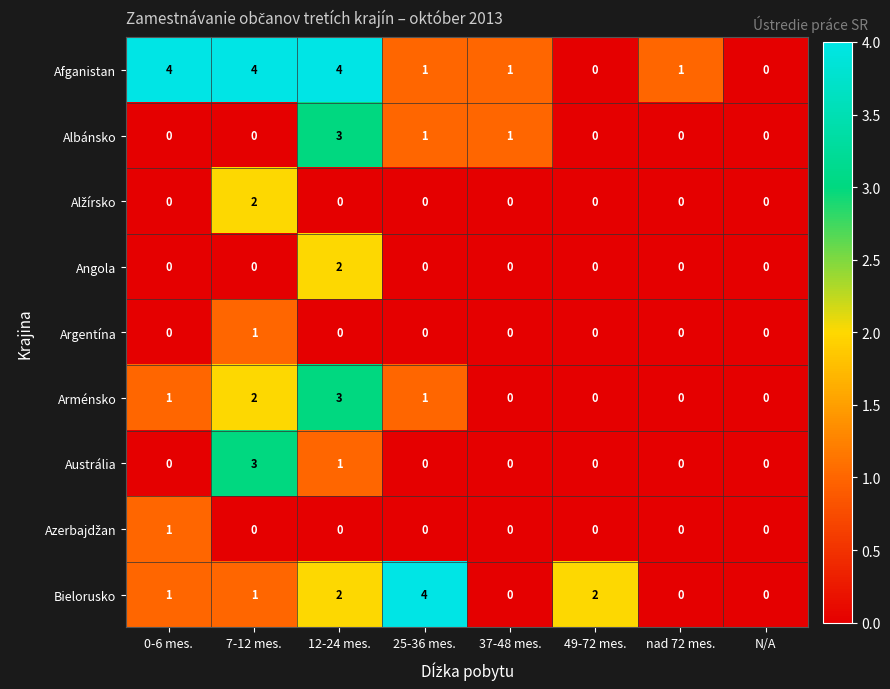

What is the difference between the maximum and minimum values in the Austrália series?

3